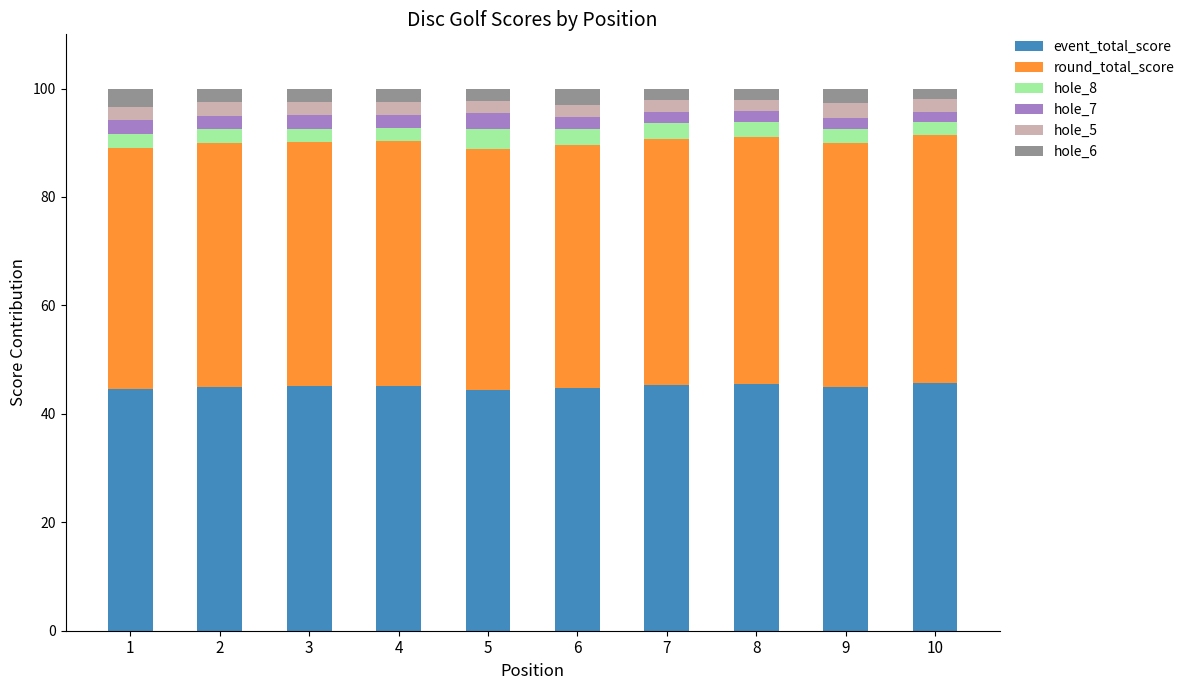

True or false: event_total_score has a value of 9.6 at 6.

False